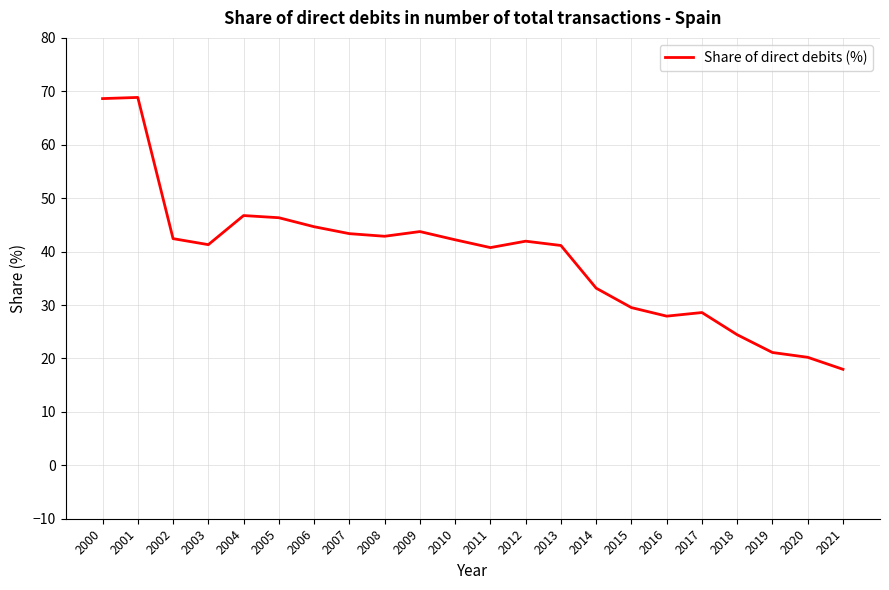

What is the difference between the values at 2015 and 2001?

39.3